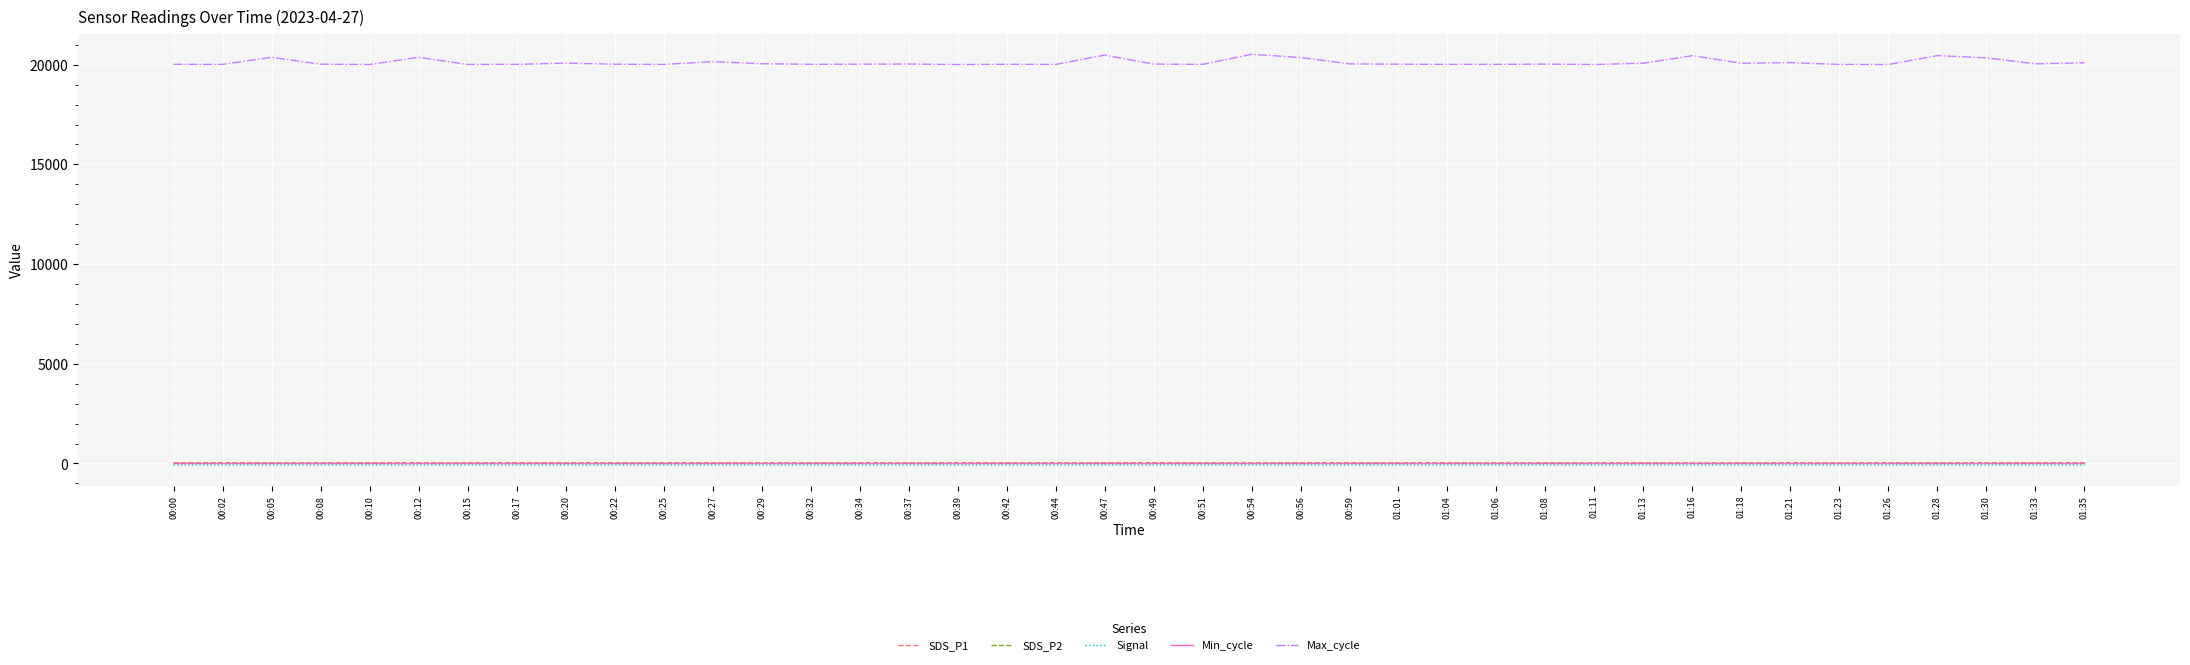

True or false: Max_cycle and Signal intersect in this chart.

False